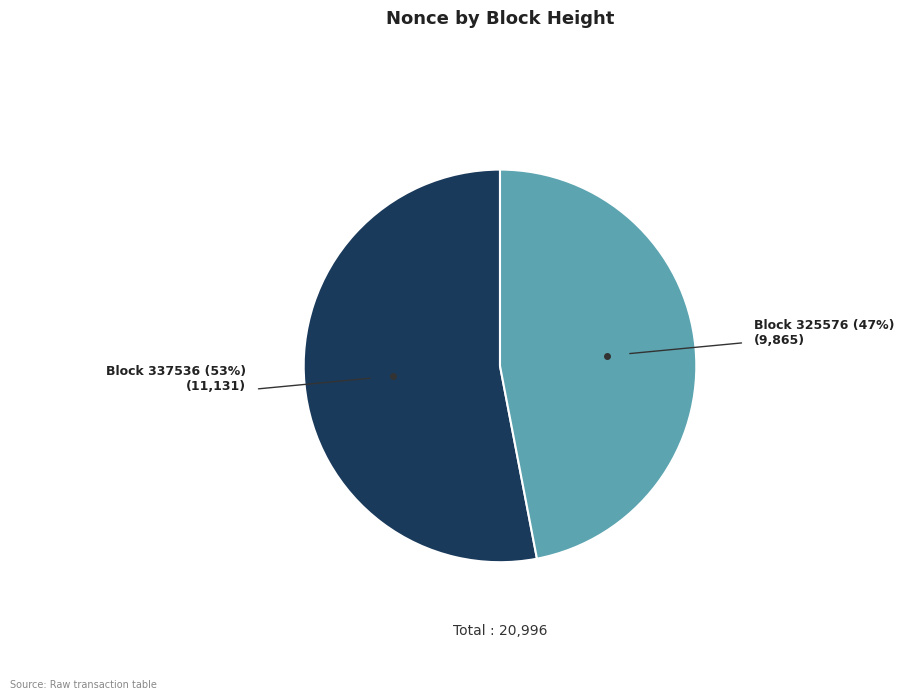

To the nearest percent, what is the average slice percentage?

50%